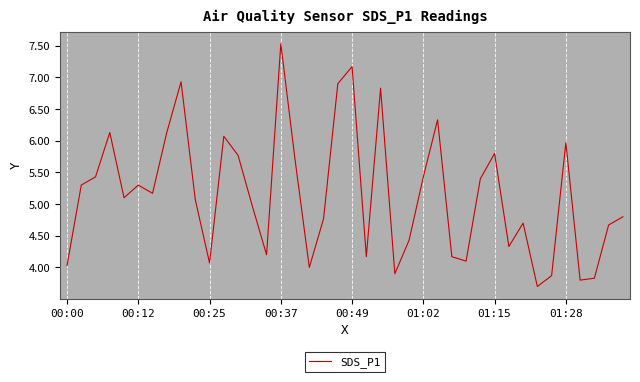

What is the difference between the maximum and minimum values?

3.8